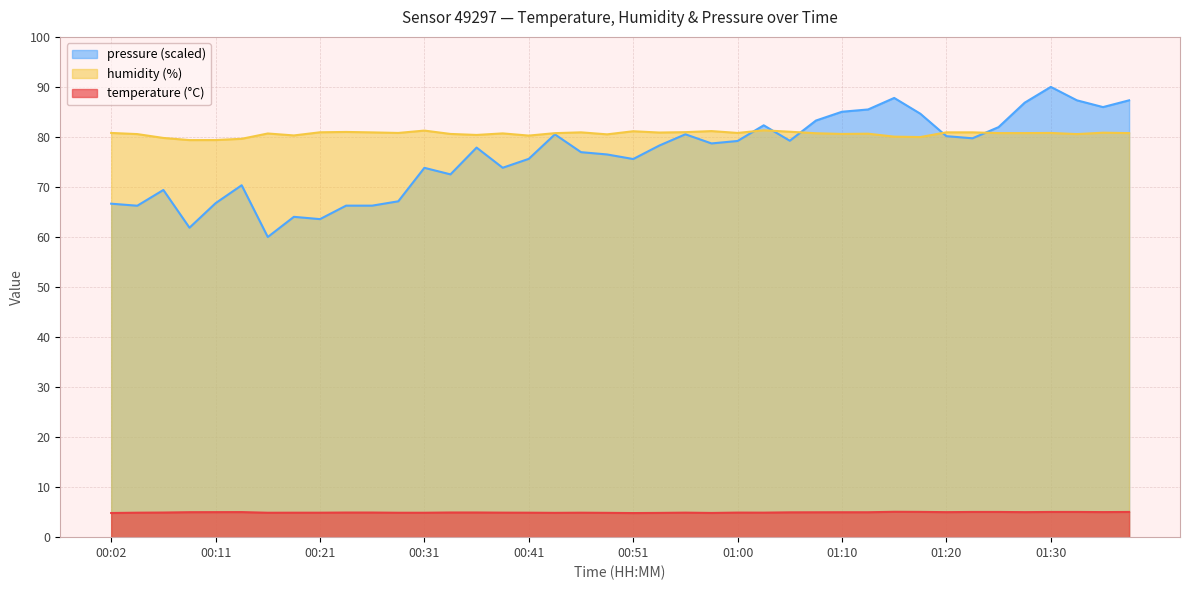

Reading left to right, extract all data points from this chart.

temperature: 4.8	4.9	4.9	5.0	5.0	5.0	4.9	4.9	4.9	4.9	4.9	4.9	4.9	4.9	4.9	4.9	4.9	4.9	4.9	4.9	4.8	4.8	4.9	4.8	4.9	4.9	5.0	5.0	5.0	5.0	5.1	5.0	5.0	5.0	5.0	5.0	5.0	5.0	5.0	5.0
humidity: 80.8	80.6	79.8	79.4	79.4	79.6	80.7	80.3	80.9	81.0	80.9	80.8	81.3	80.6	80.4	80.7	80.3	80.8	80.9	80.5	81.1	80.9	81.0	81.2	80.8	81.3	81.0	80.7	80.6	80.7	80.1	80.0	80.9	80.9	80.8	80.8	80.8	80.6	80.8	80.8
pressure_norm: 66.7	66.3	69.4	61.9	66.8	70.3	60.0	64.0	63.6	66.3	66.3	67.1	73.8	72.5	77.9	73.8	75.6	80.5	77.0	76.5	75.6	78.3	80.5	78.7	79.2	82.3	79.2	83.3	85.0	85.5	87.8	84.6	80.2	79.7	82.0	86.9	90.0	87.3	86.0	87.3